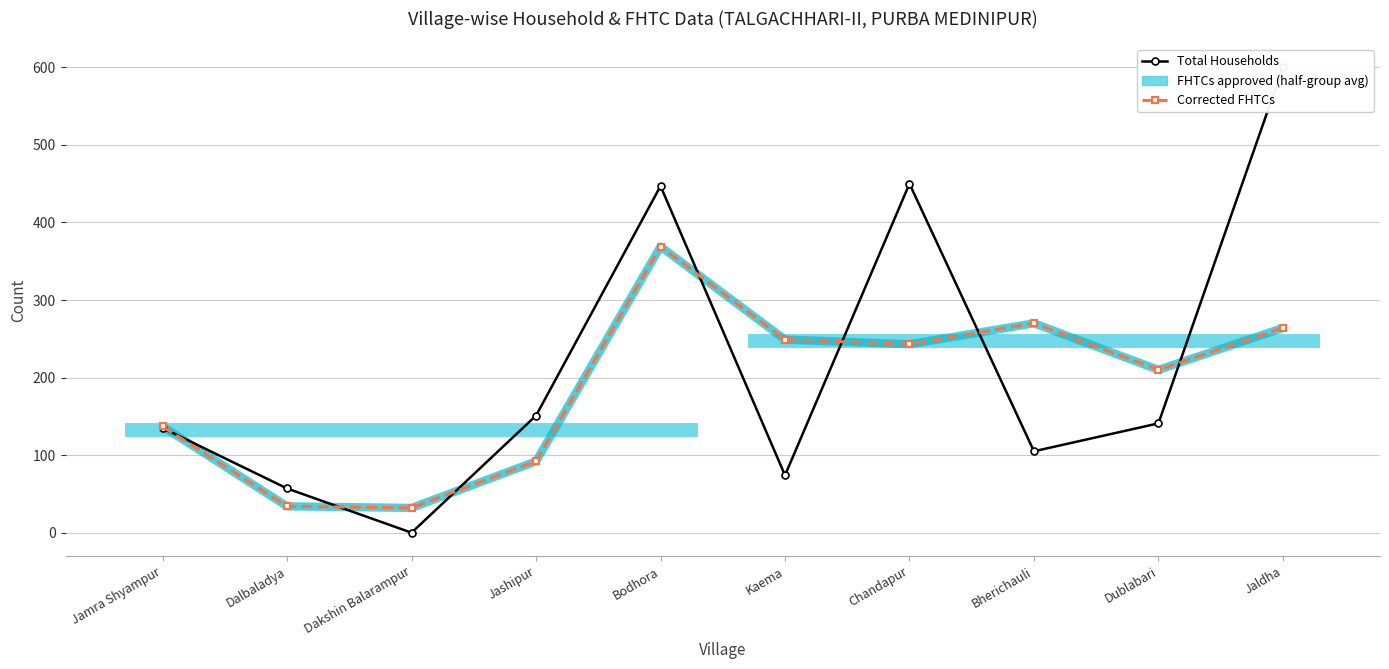

What is the sum of all Total Households values?

2160